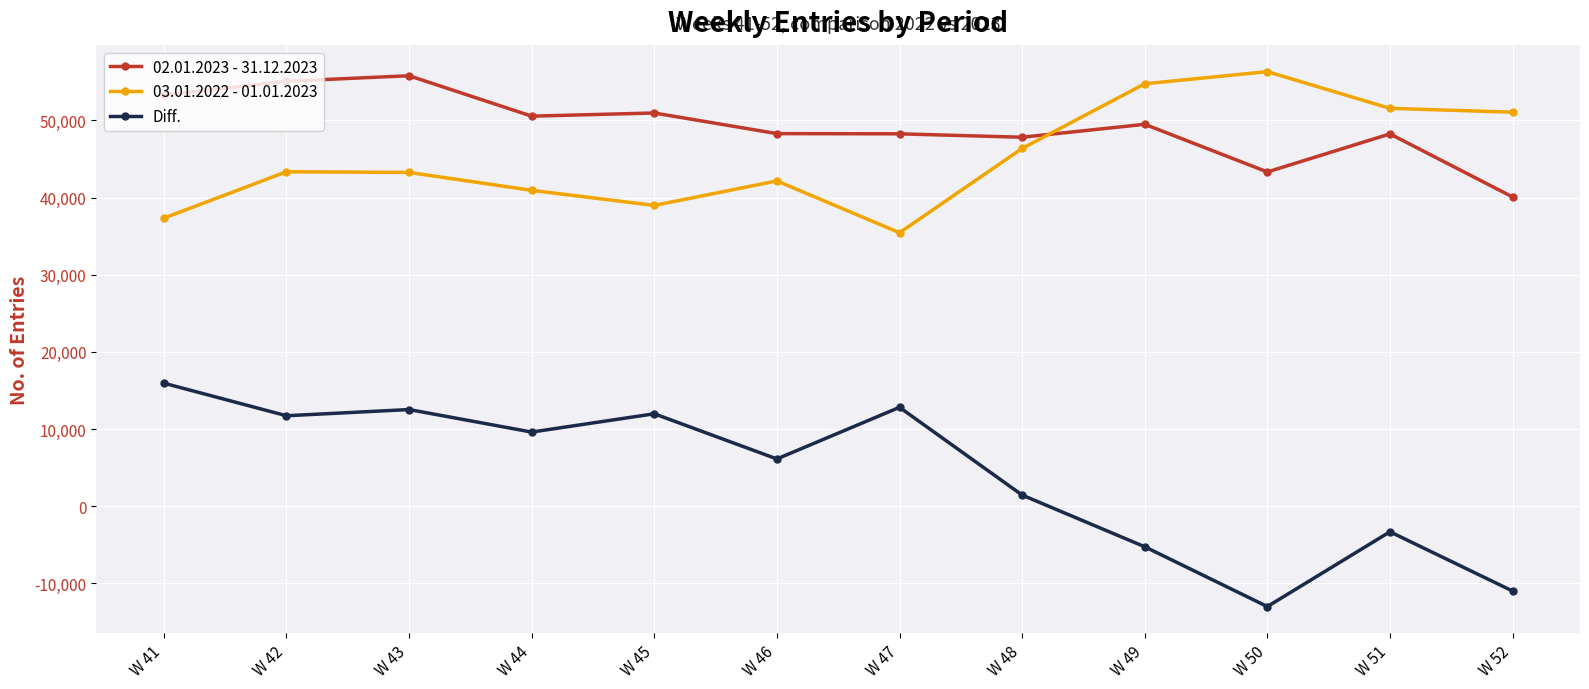

At which label does 02.01.2023 - 31.12.2023 first exceed 49494?

W 41